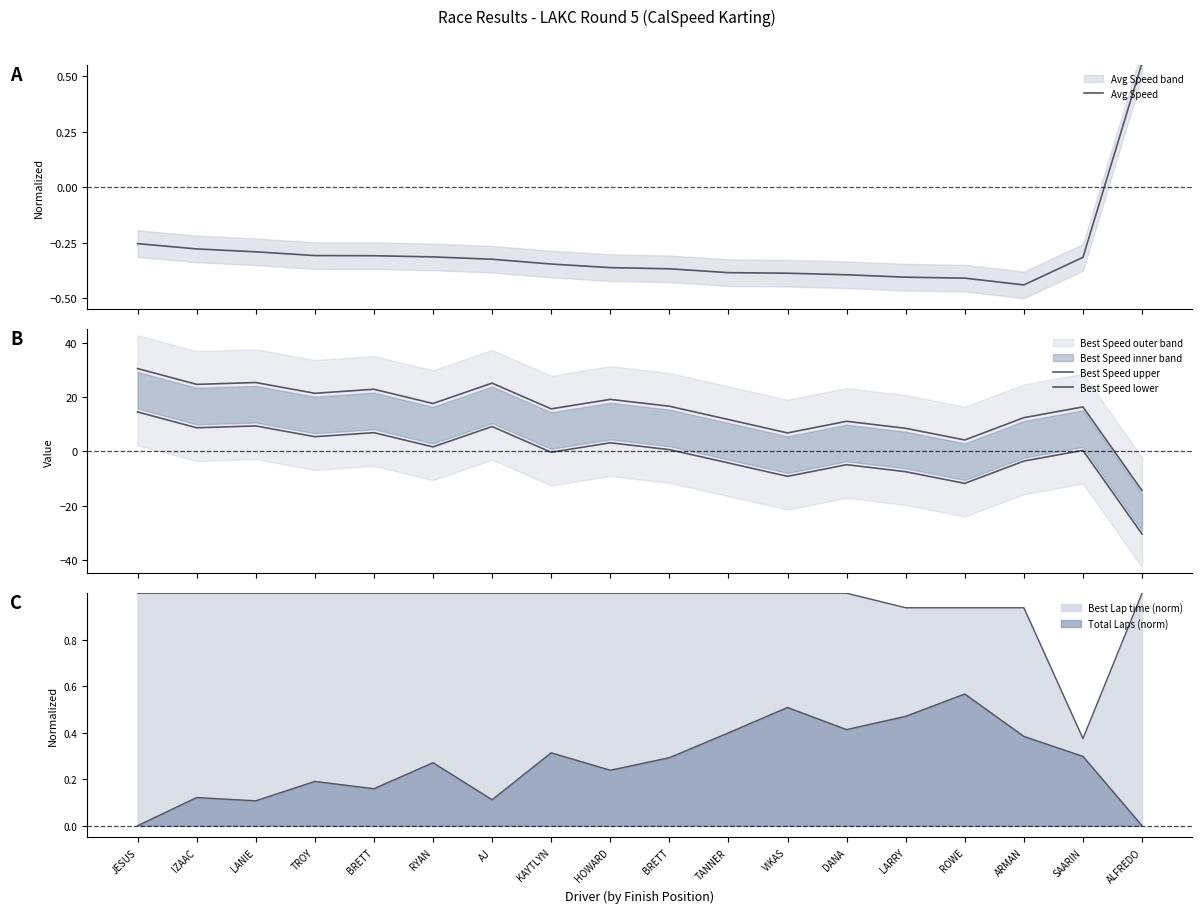

Rank the series at HOWARD from highest to lowest value.

Best Speed upper, Best Speed lower, Avg Speed